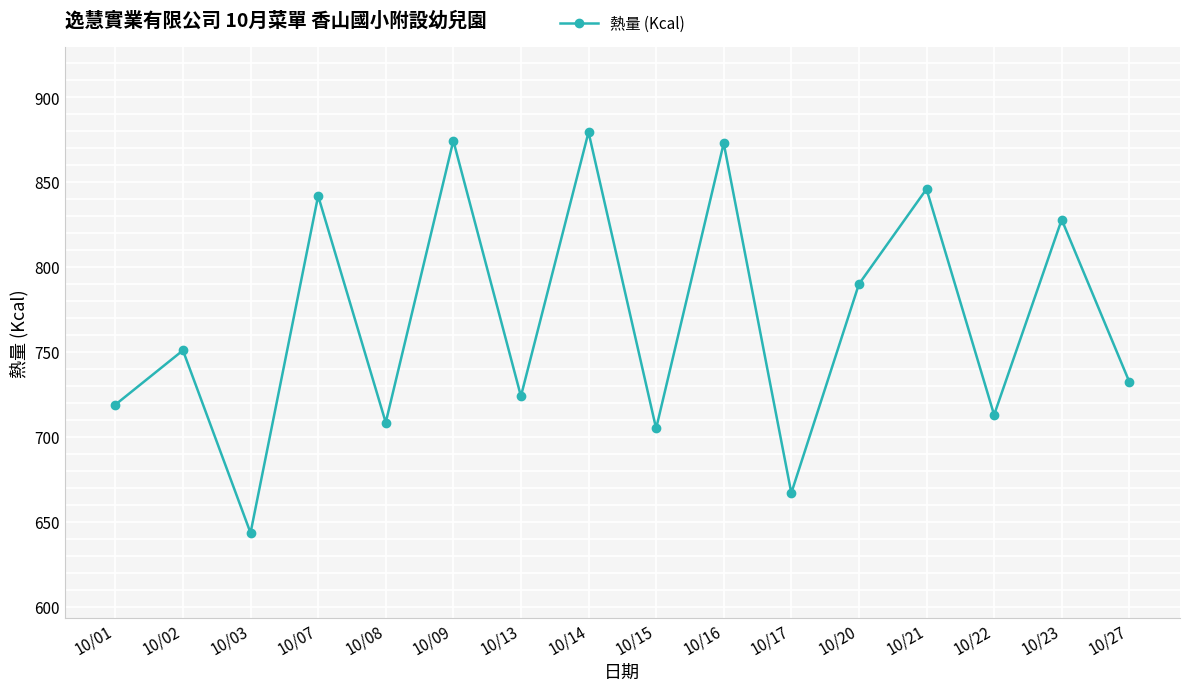

True or false: the data shows 643.5 at 10/03.

True